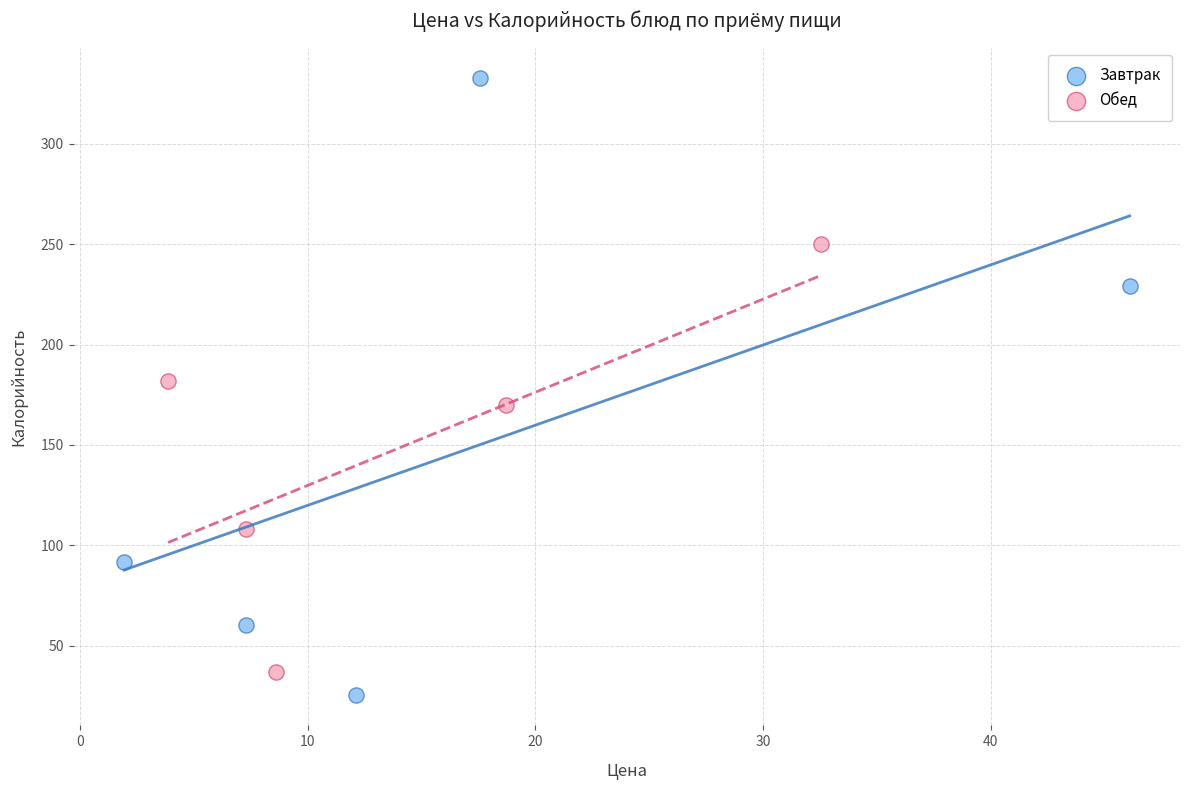

Which series has the widest spread of Y values?

Завтрак